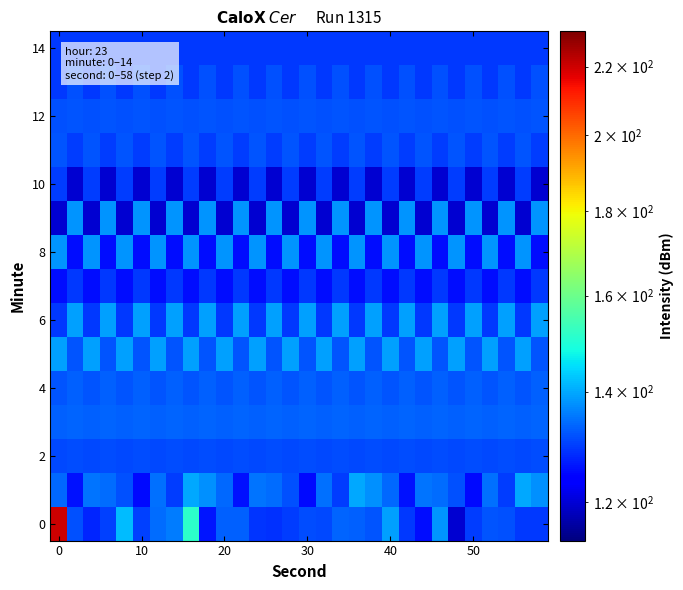

What is the smallest value displayed?

119.8